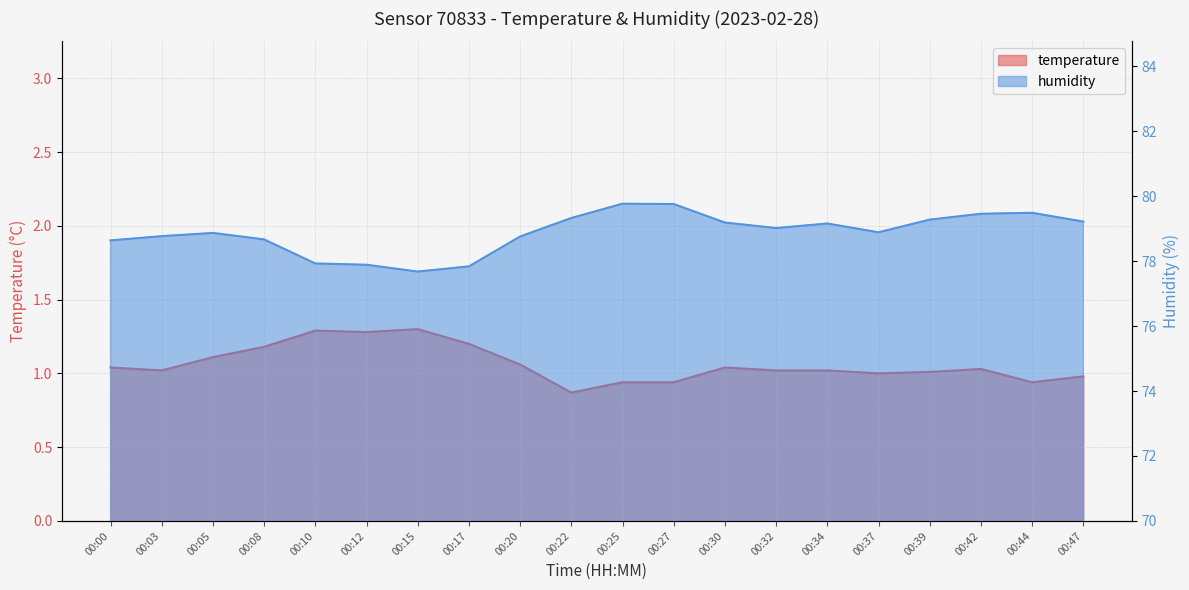

The value of humidity at 00:34 is 79.2. True or false?

True